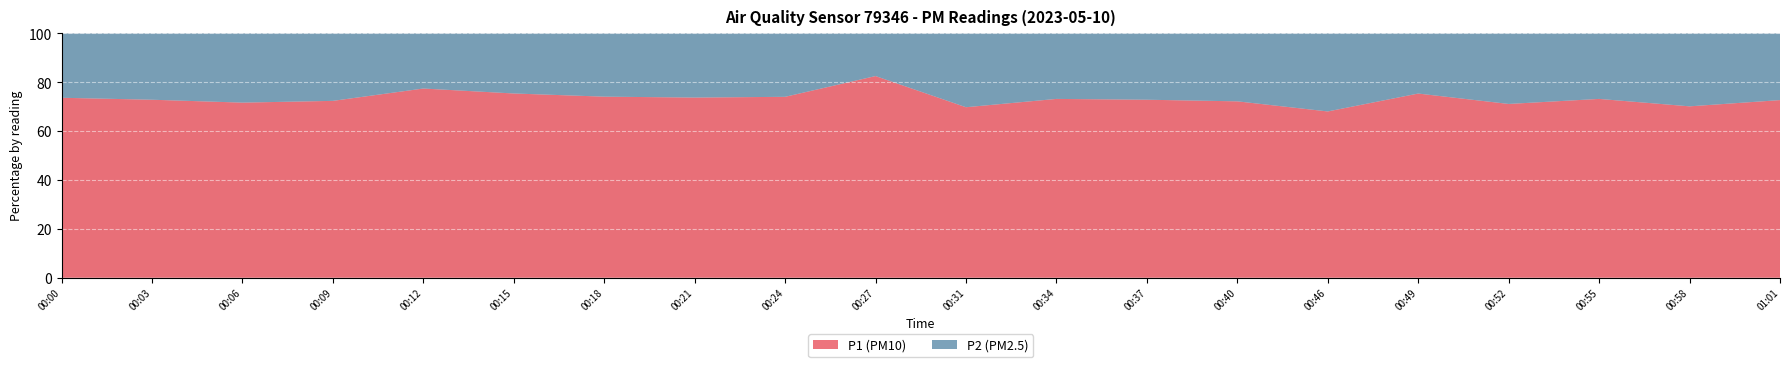

Reading right to left, transcribe all the data shown in this chart.

P1: 01:01=4.0	00:58=4.0	00:55=4.1	00:52=3.7	00:49=4.6	00:46=3.2	00:40=3.9	00:37=4.3	00:34=4.1	00:31=3.7	00:27=9.0	00:24=4.0	00:21=4.5	00:18=4.3	00:15=4.3	00:12=5.5	00:09=4.2	00:06=3.8	00:03=4.3	00:00=4.2
P2: 01:01=1.5	00:58=1.7	00:55=1.5	00:52=1.5	00:49=1.5	00:46=1.5	00:40=1.5	00:37=1.6	00:34=1.5	00:31=1.6	00:27=1.9	00:24=1.4	00:21=1.6	00:18=1.5	00:15=1.4	00:12=1.6	00:09=1.6	00:06=1.5	00:03=1.6	00:00=1.5